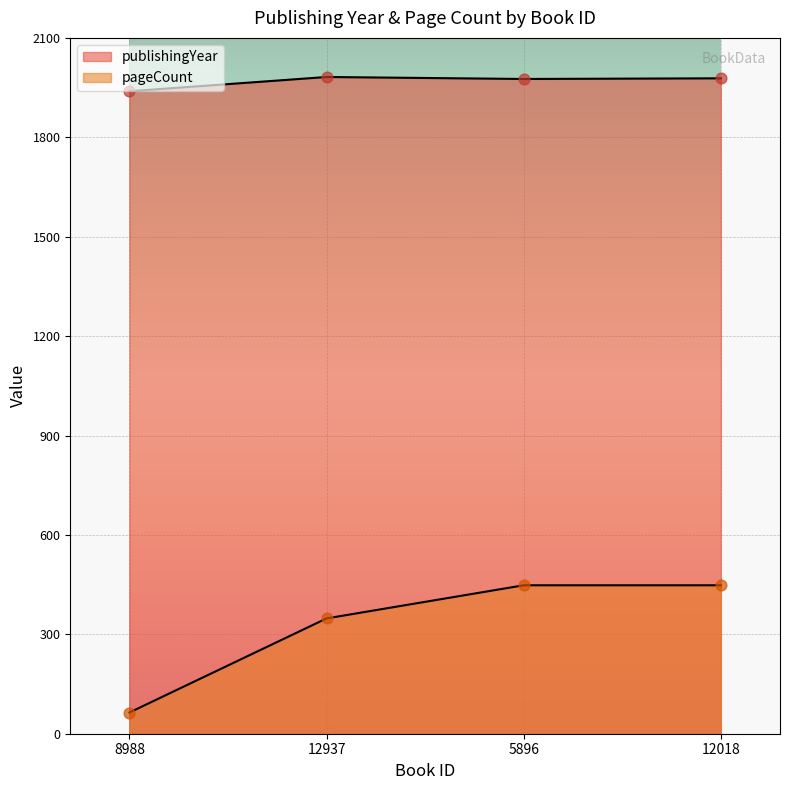

Which series contains the highest Y value?

publishingYear